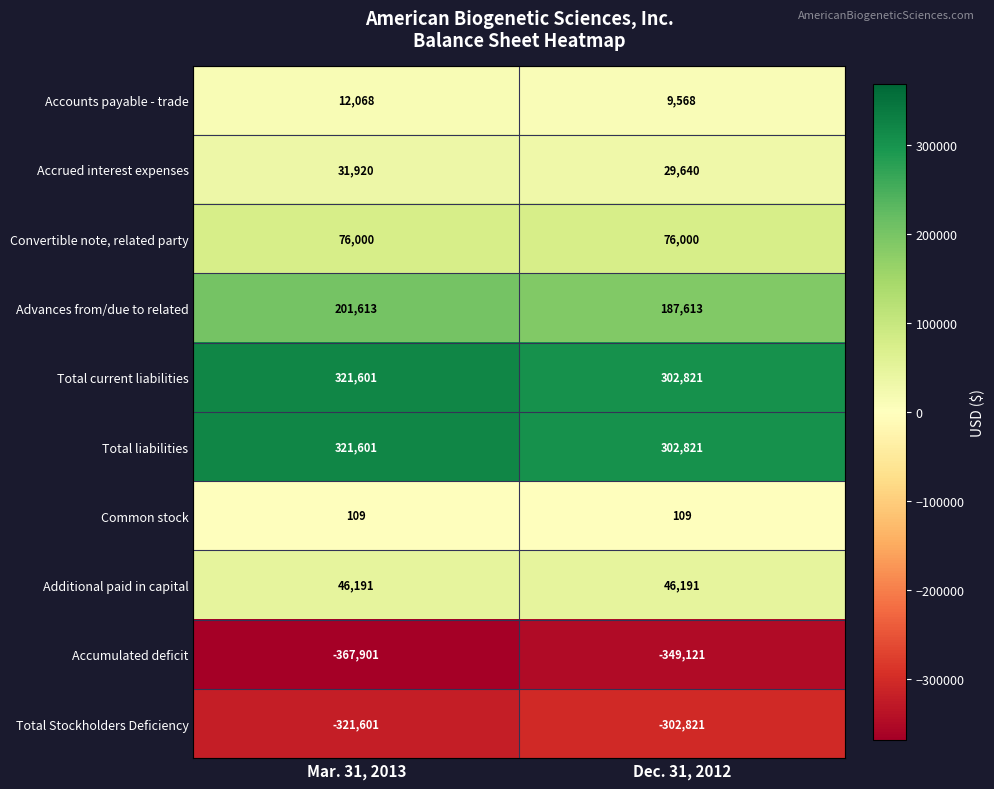

What is the total value across all series at Mar. 31, 2013?

321601